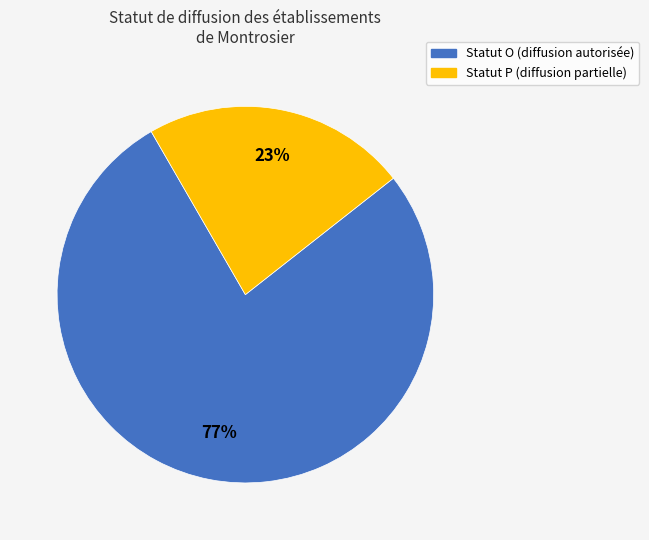

To the nearest percent, what is the average slice percentage?

50%